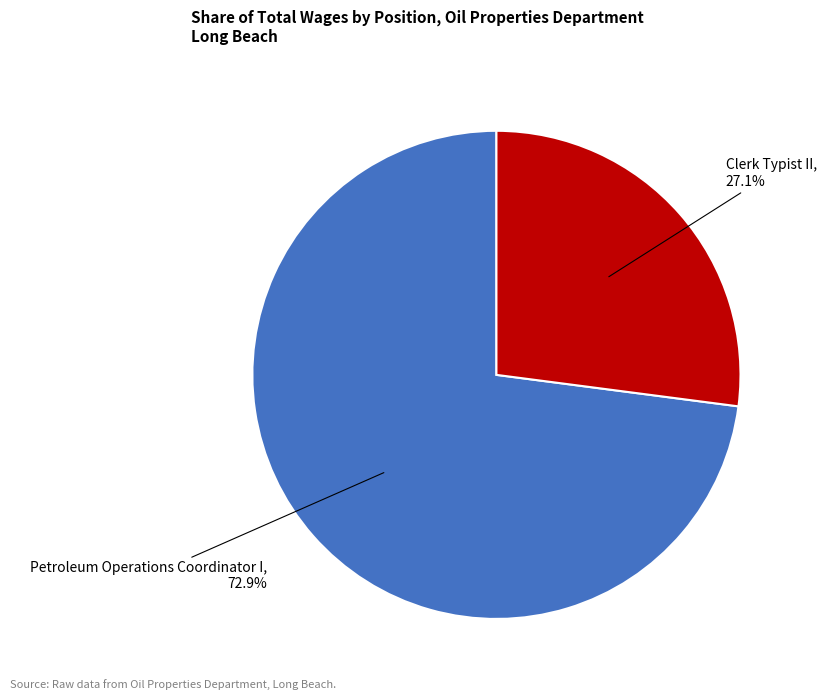

To the nearest percent, what is the difference between the largest and smallest slice percentages?

46%